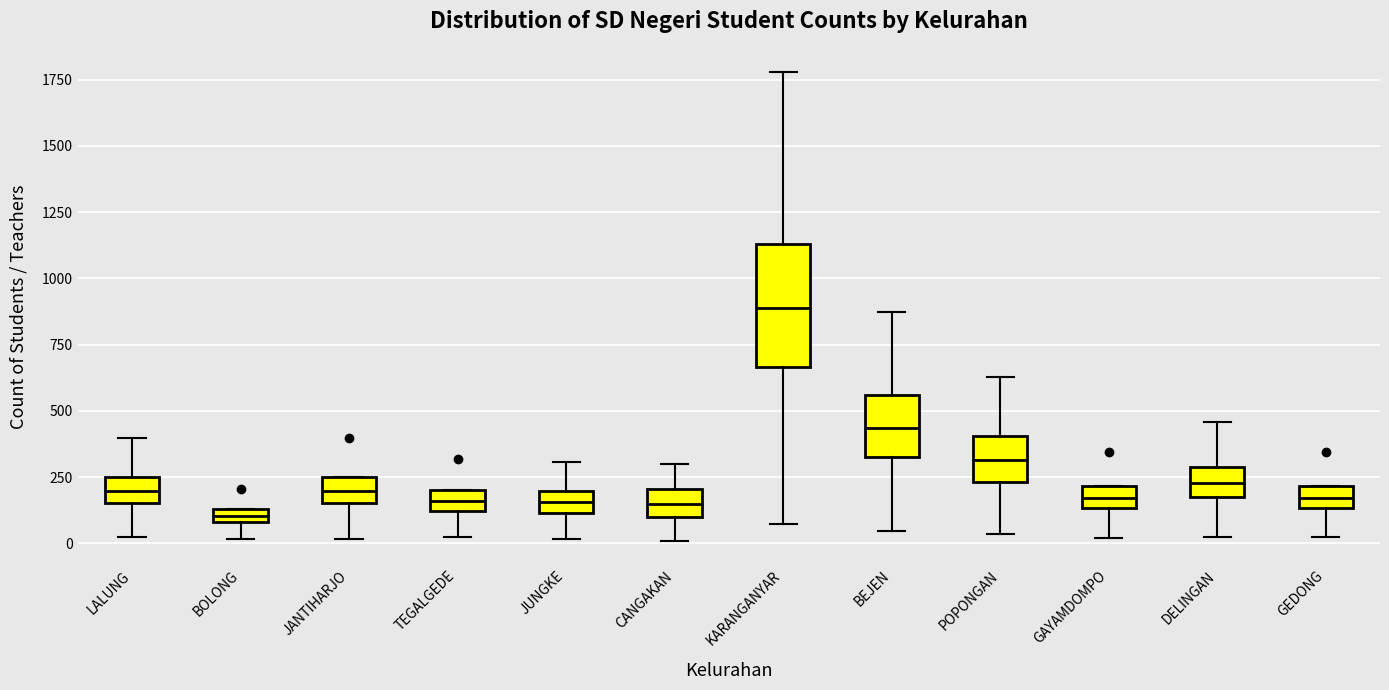

Where does the upper whisker of the box for CANGAKAN end on the y-axis? The values are not printed on the chart, so give them approximately, as read against the axis.

300